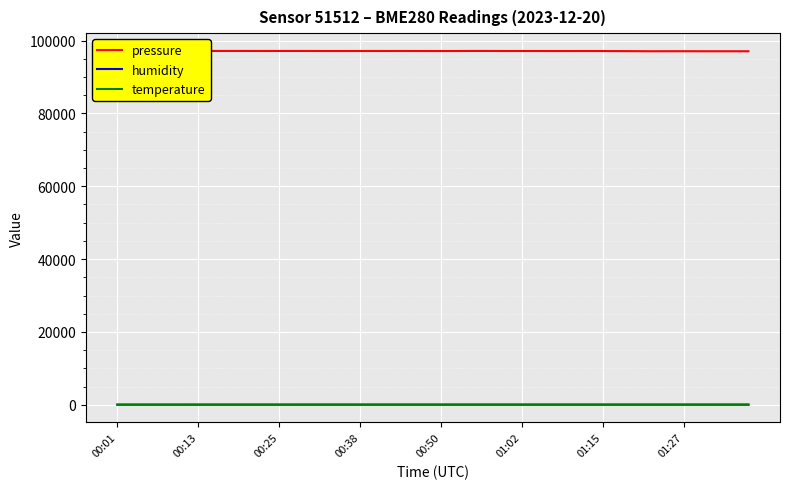

How many distinct data groups are displayed?

3